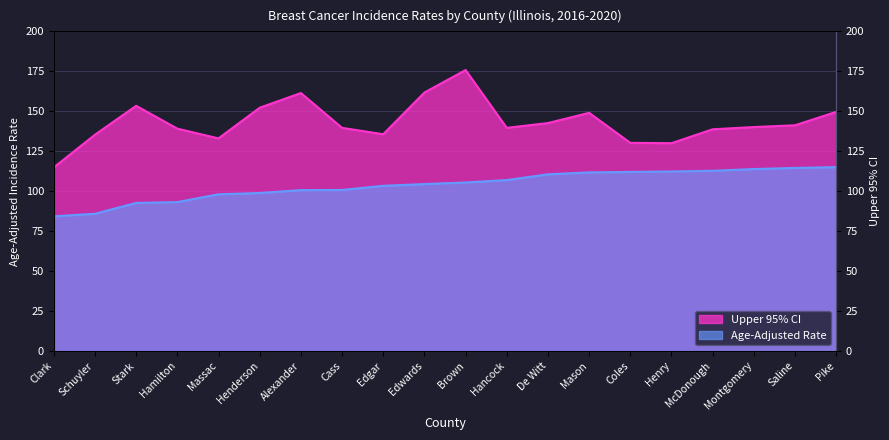

At which label does Upper 95% CI first exceed 140?

Stark